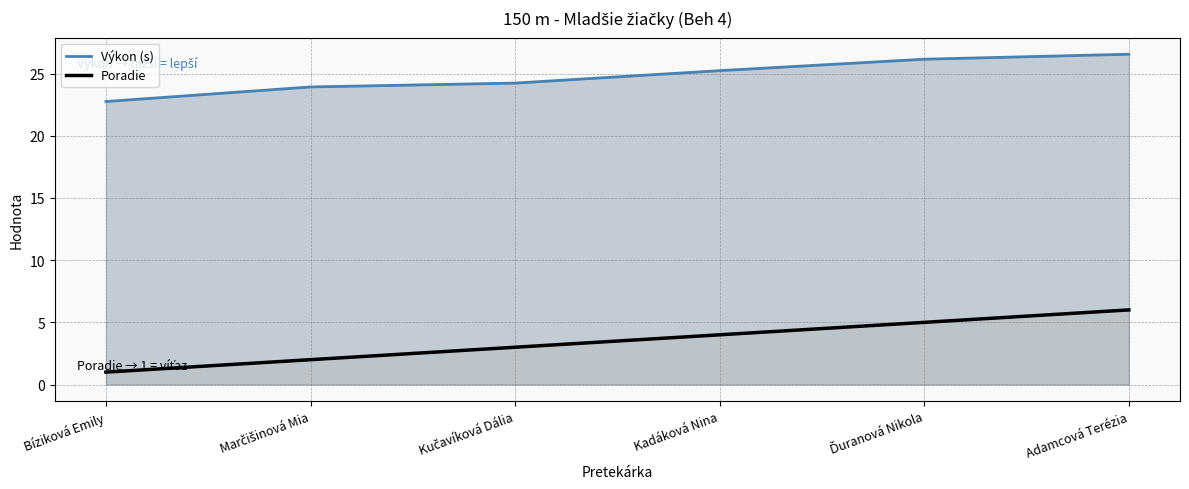

True or false: Výkon (s) has a value of 24.2 at Kučavíková Dália.

True